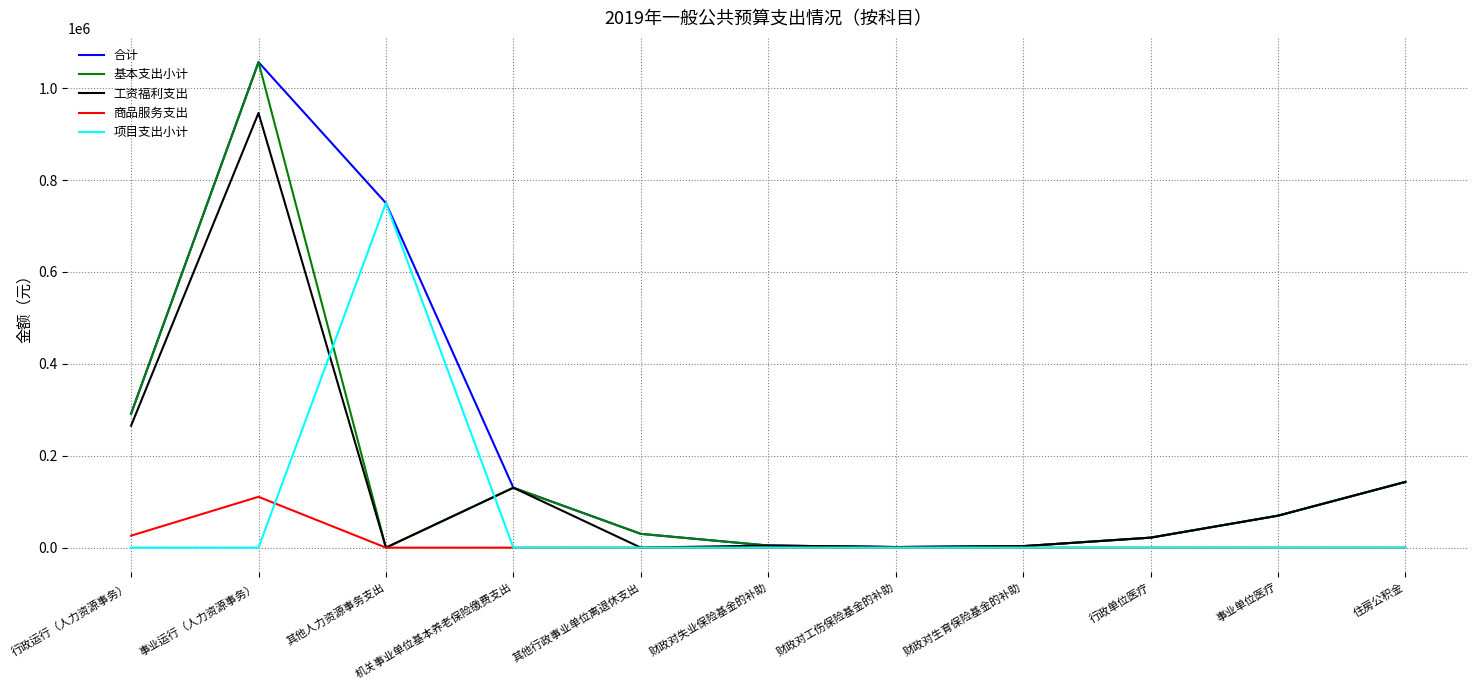

Where is the first local maximum for 项目支出小计?

其他人力资源事务支出